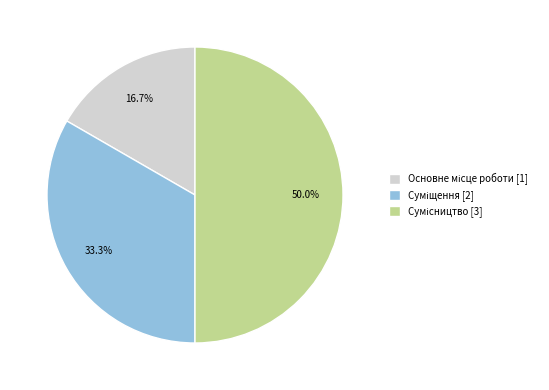

What percentage is the Сумісництво slice, to the nearest percent?

50%